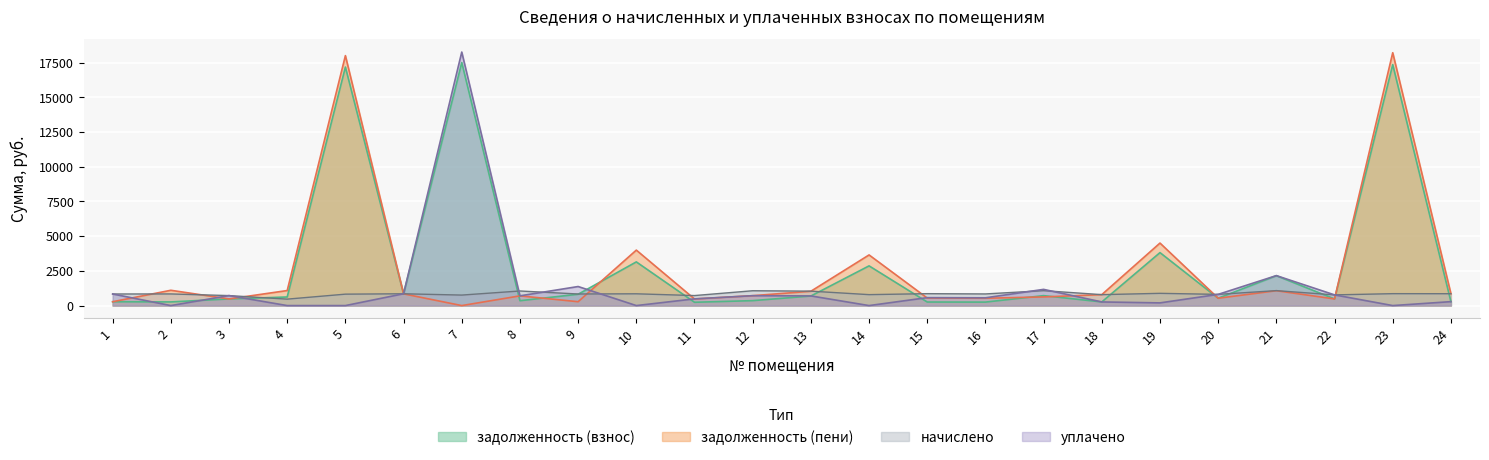

What is the total value across all series at 2?

2204.1